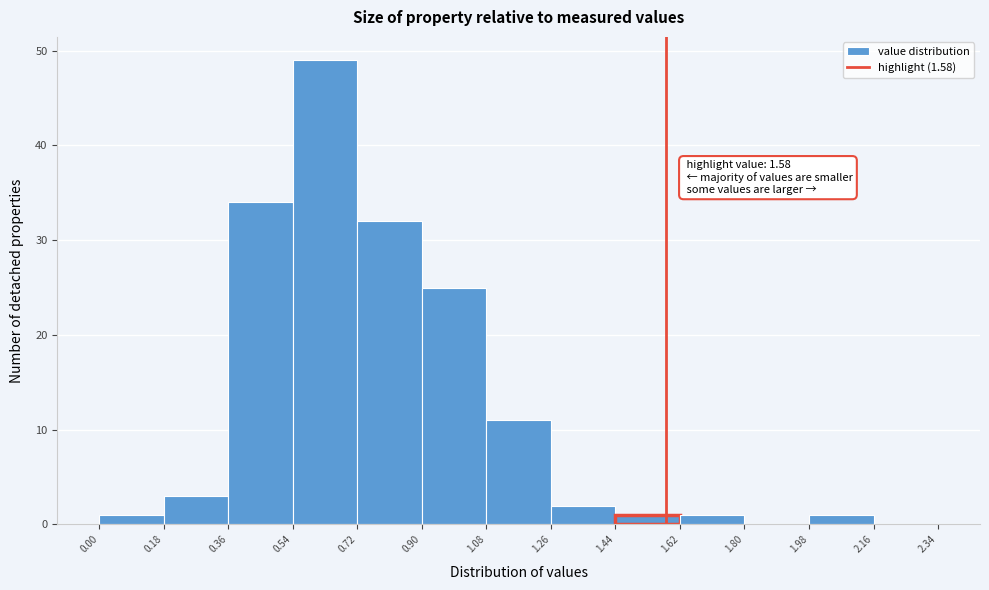

Over which range of the x-axis is the bar tallest?

0.54 to 0.72